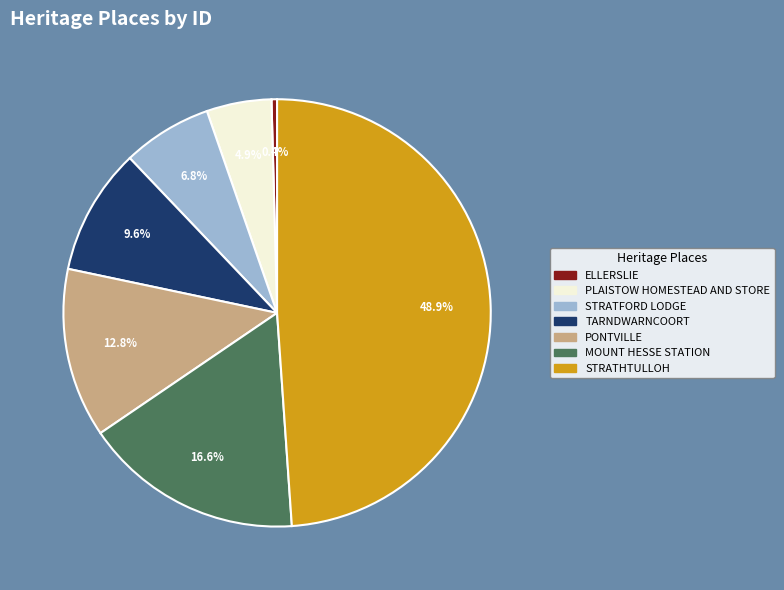

How many slices are in this pie chart?

7